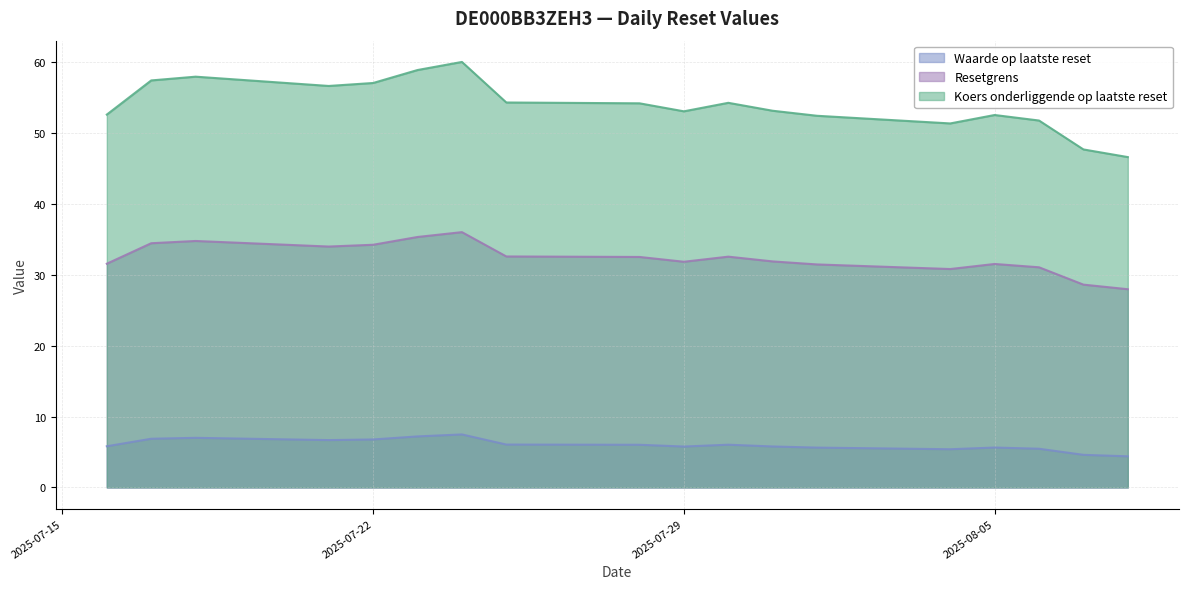

What is the total value across all series at 2025-07-17?

98.8